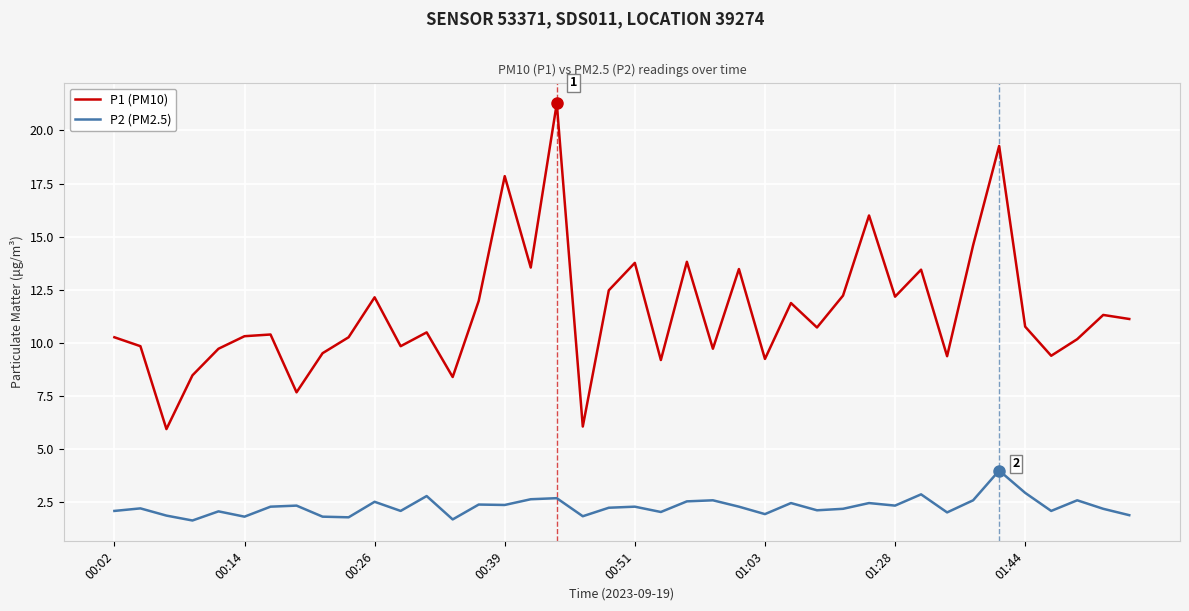

What is the highest value of the P1 (PM10) series?

21.3